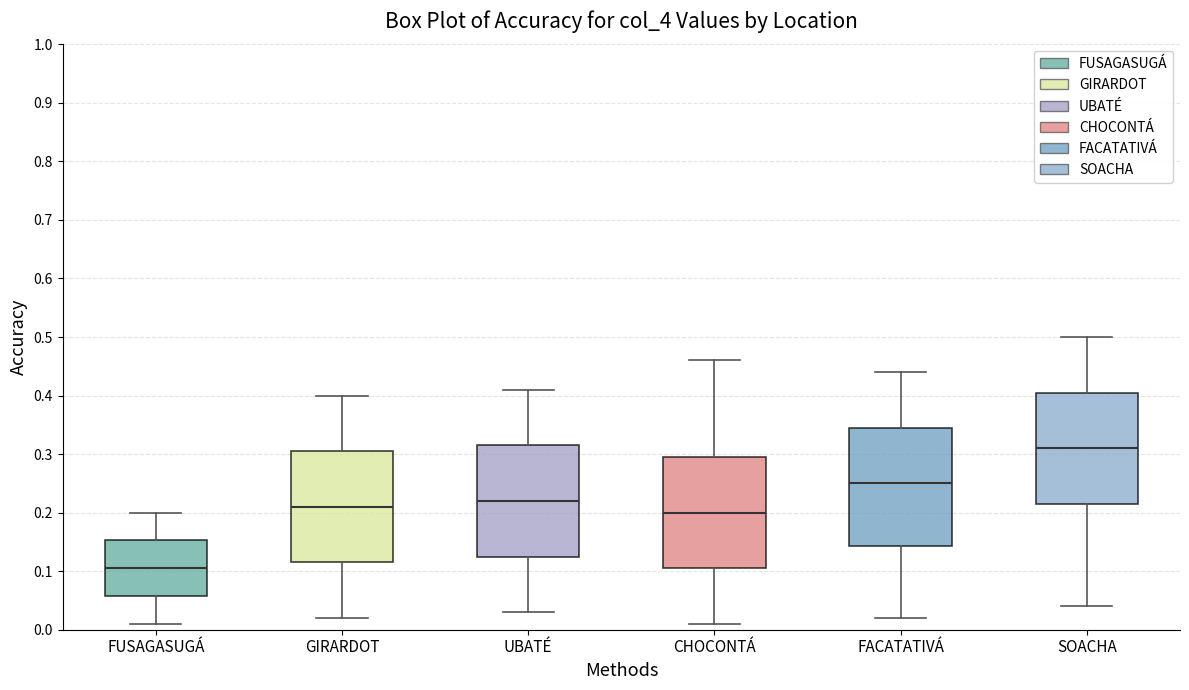

Where does the upper whisker of the box for FACATATIVÁ end on the y-axis? The values are not printed on the chart, so give them approximately, as read against the axis.

0.44